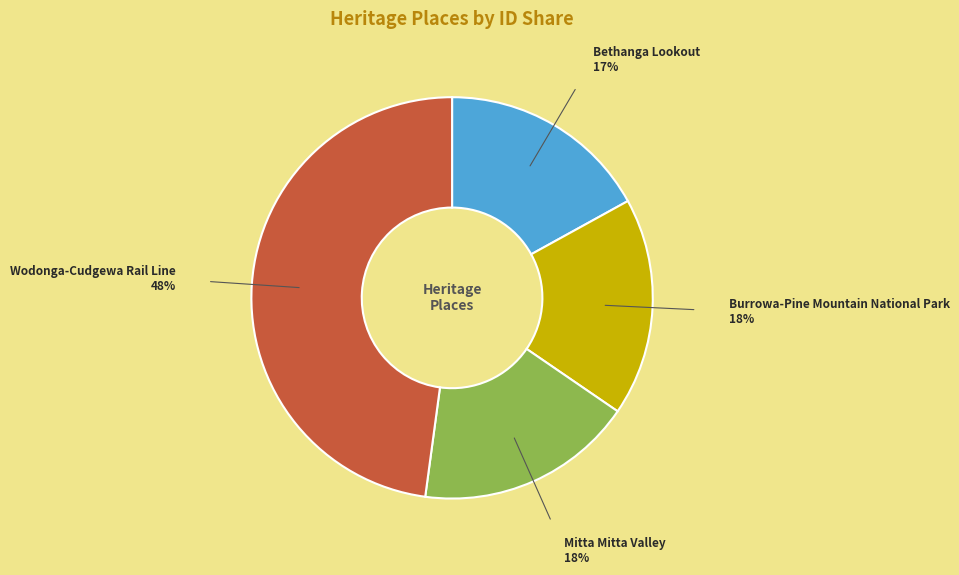

Is there a majority slice in this chart?

No